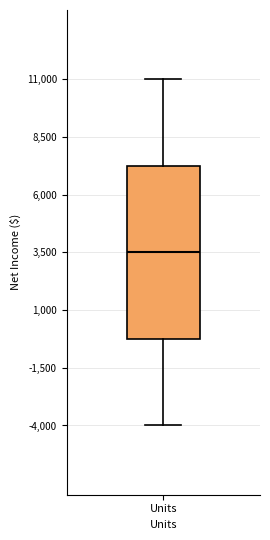

Where does the median line of the box for Units sit on the y-axis? The values are not printed on the chart, so give them approximately, as read against the axis.

3500